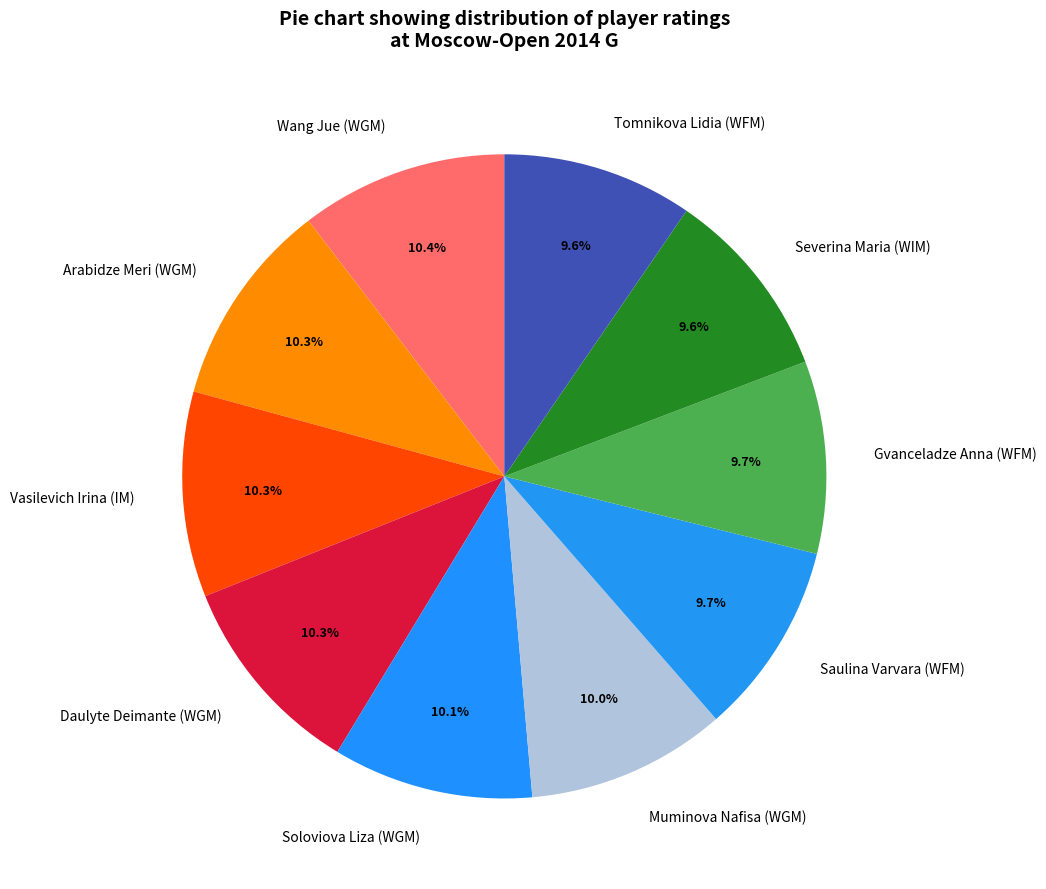

To the nearest percent, what is the combined percentage of Vasilevich Irina (IM) and Wang Jue (WGM)?

21%